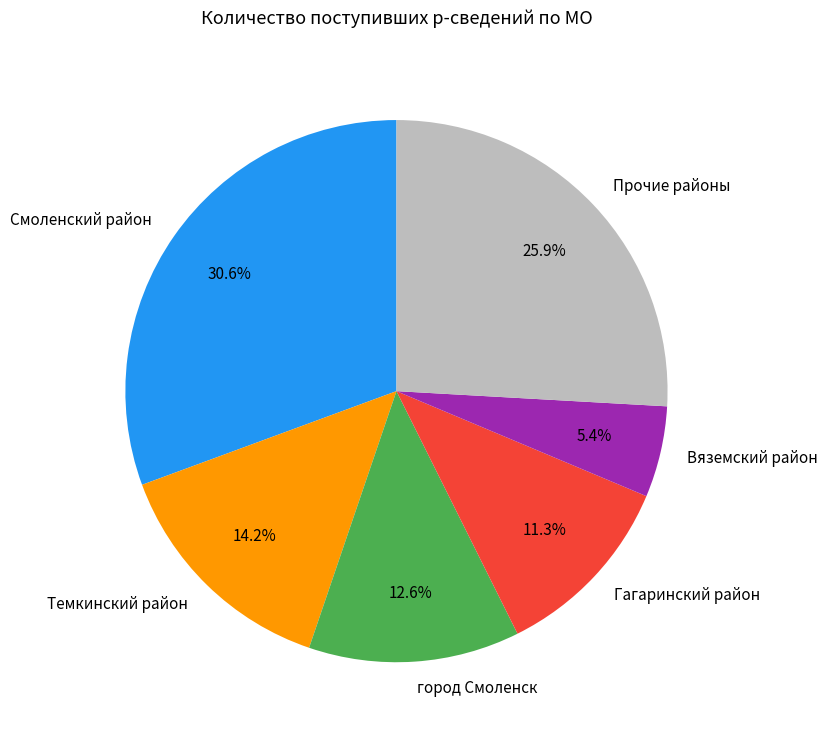

What is the ratio of the value at Прочие районы to the value at Гагаринский район?

2.3